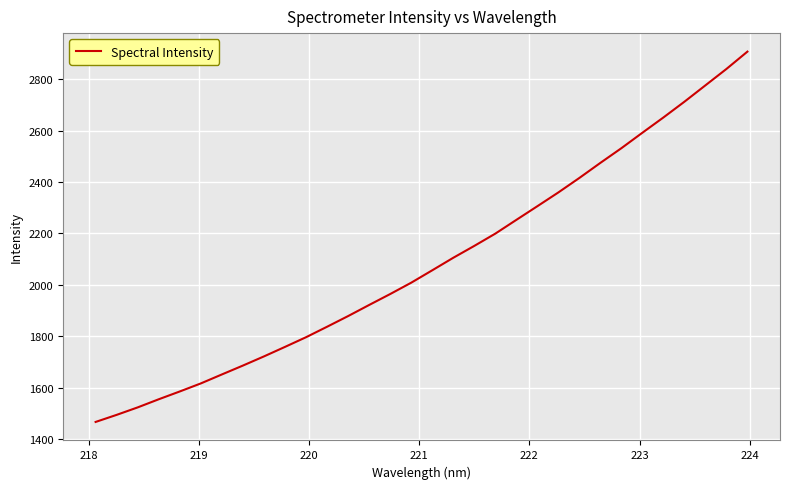

What is the minimum value shown in the chart?

1467.5